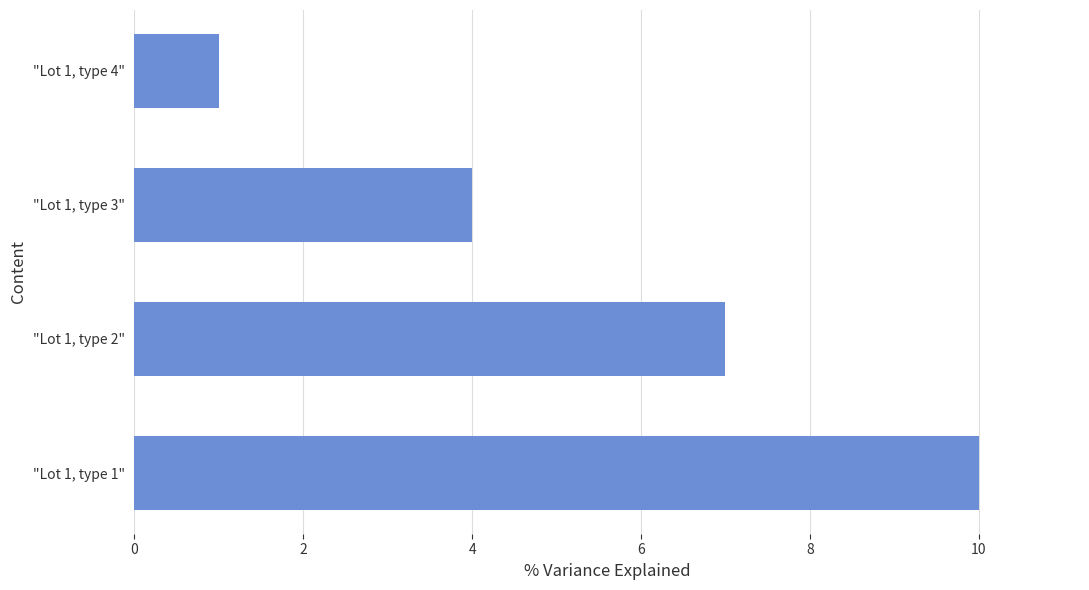

How many values are below 7?

2